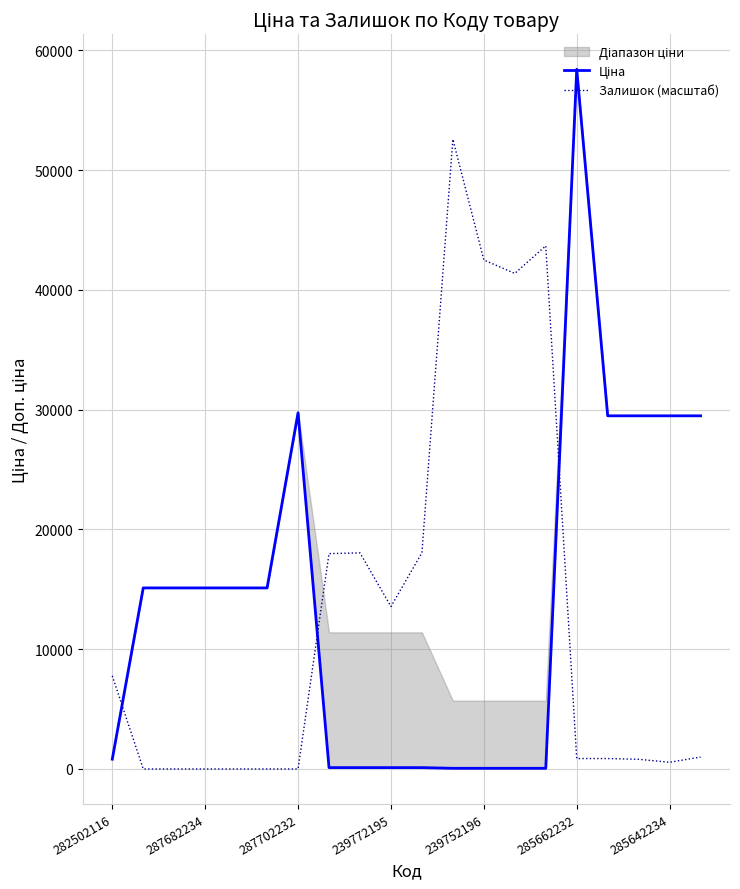

The value of Залишок (масштаб) at 287682234 is 19792.2. True or false?

False